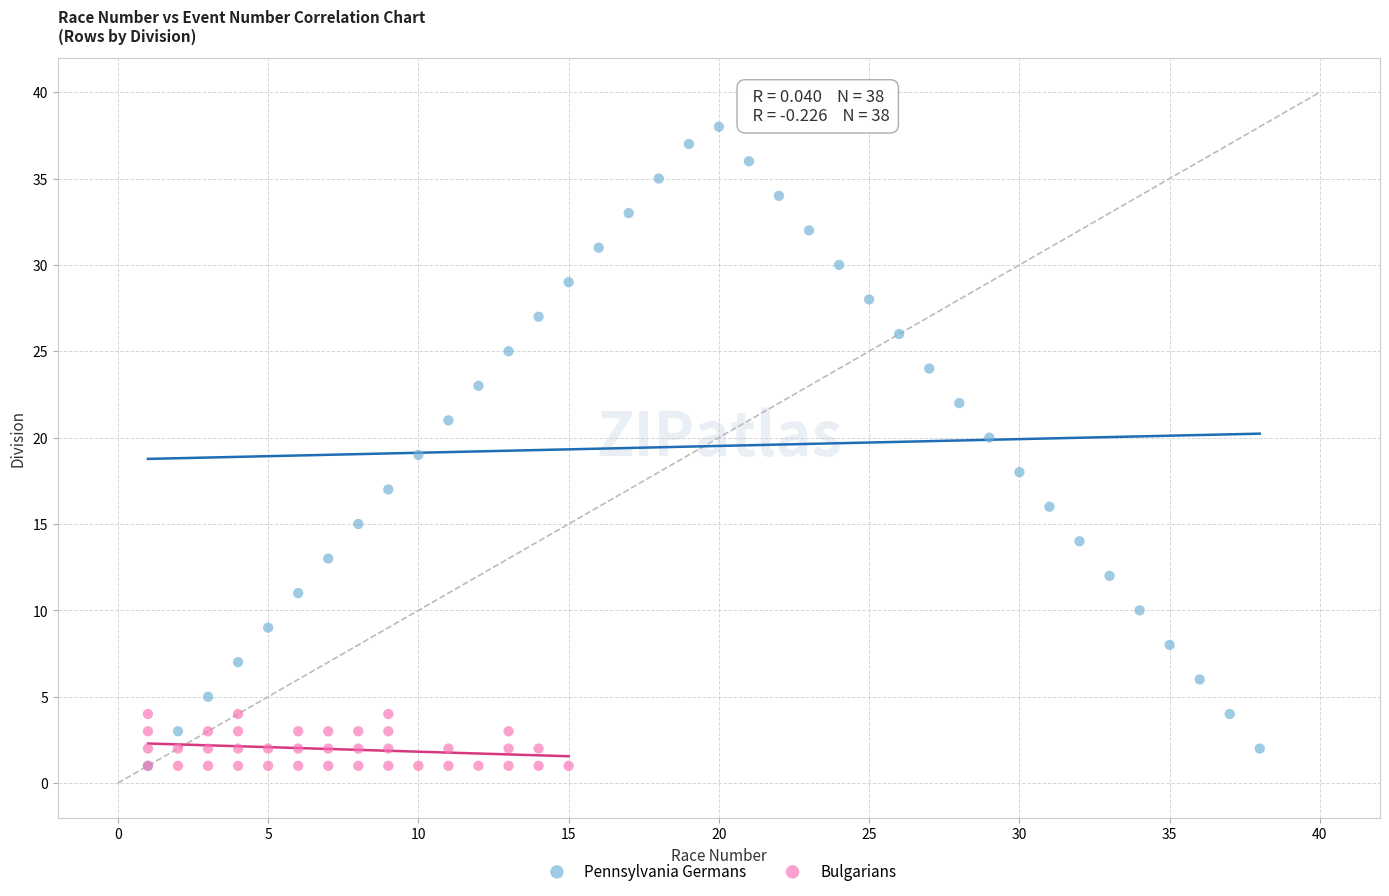

Which series has the widest spread of Y values?

Pennsylvania Germans